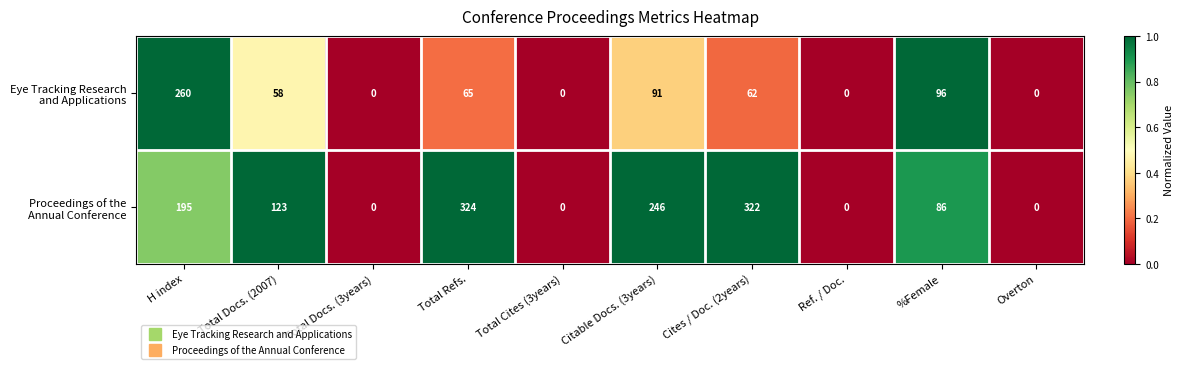

At how many categories does at least one series exceed 202?

4